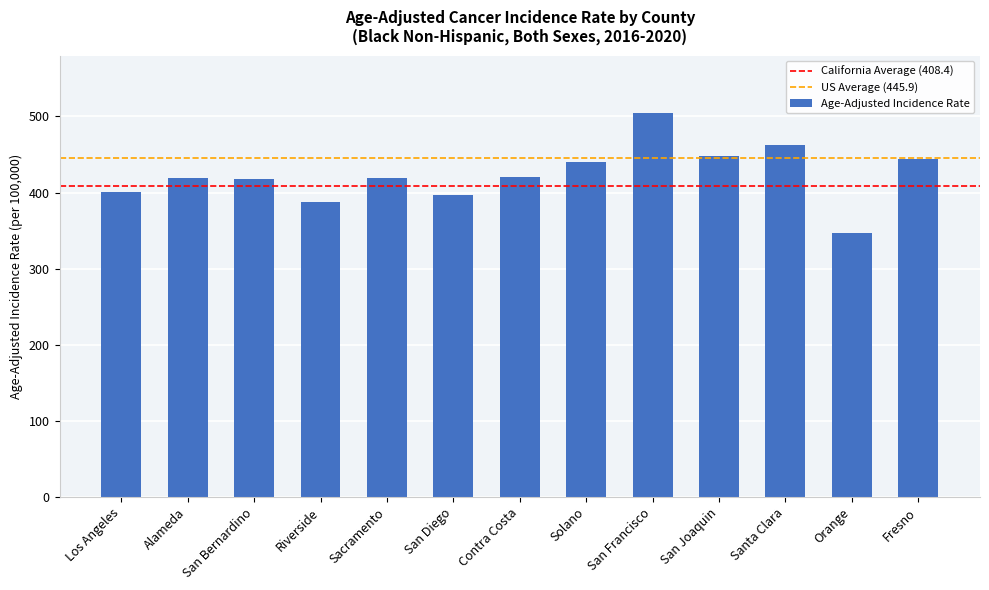

What is the difference between the maximum and minimum values?

158.0